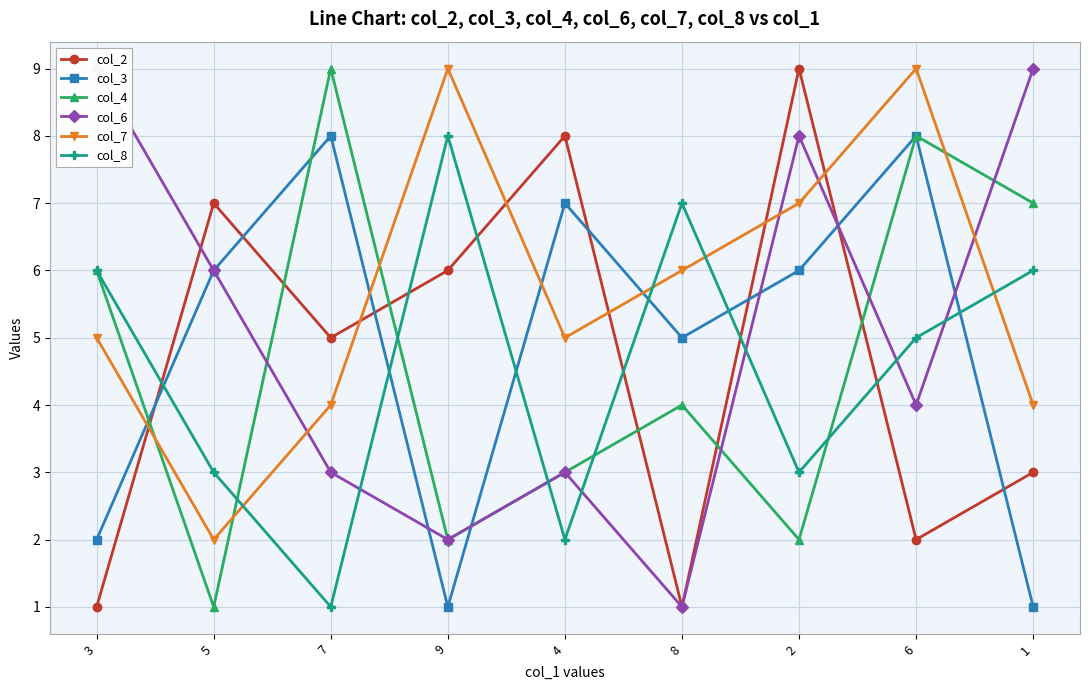

What is the highest value of the col_4 series?

9